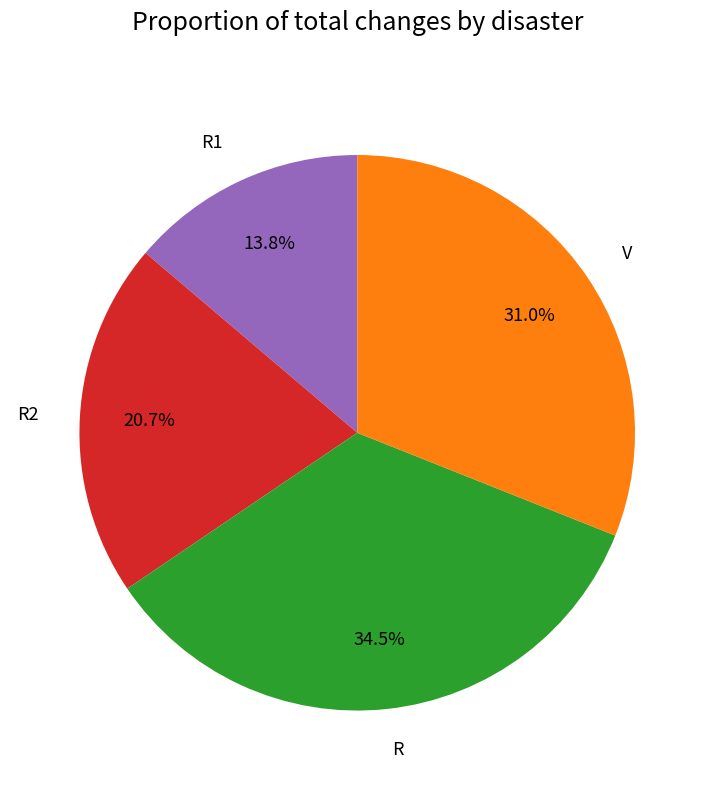

What is the total percentage of V and R2?

51.7%